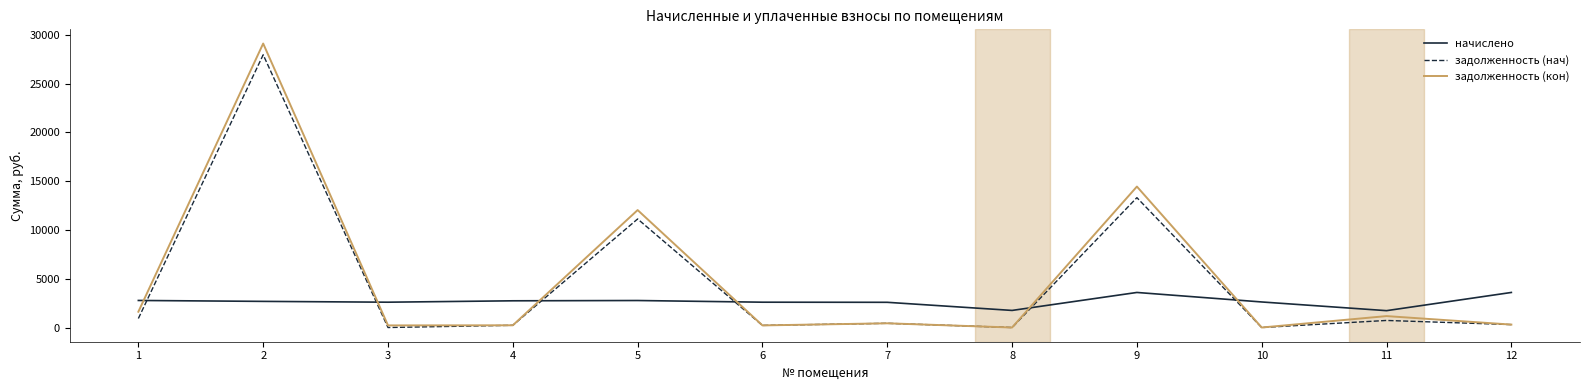

What is the difference between the задолженность (кон) values at 1 and 4?

1390.0